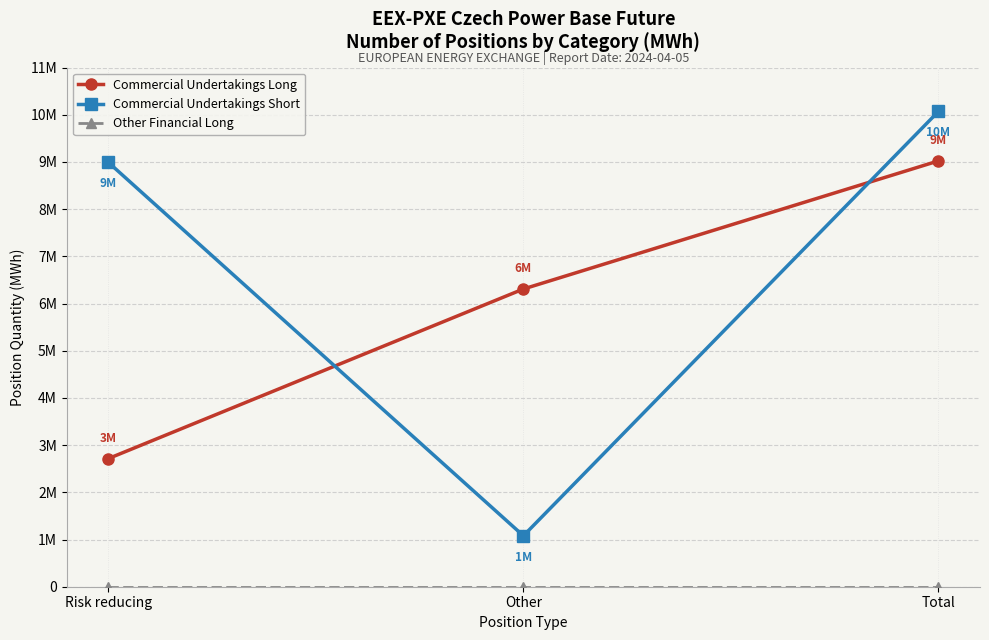

What is the average value of the Commercial Undertakings Long series?

6015390